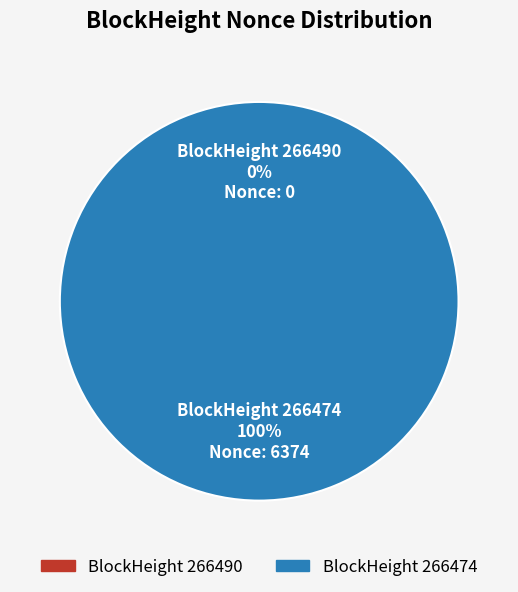

Between 266474 and 266490, which is larger?

266474